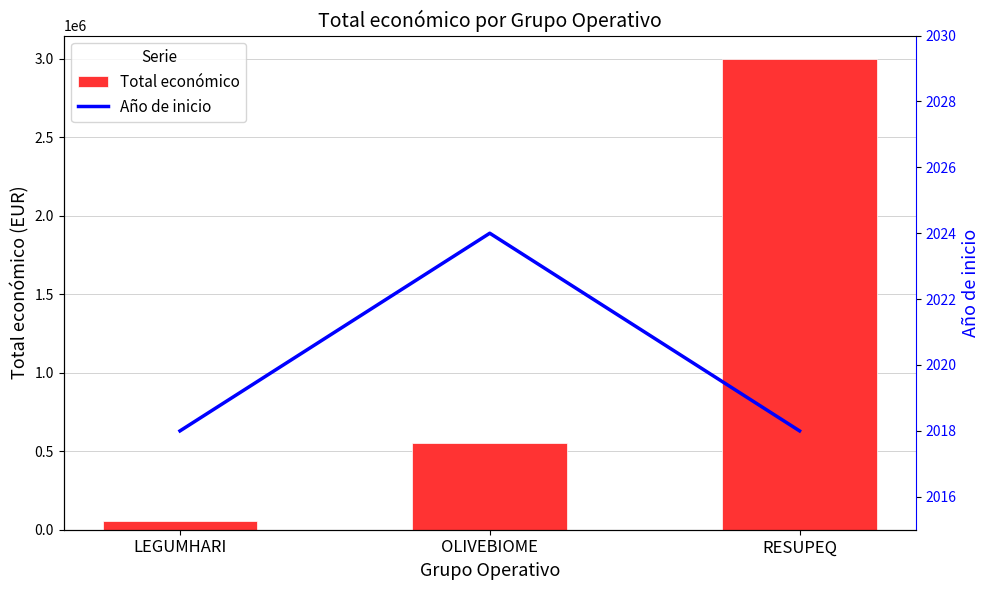

What is the minimum value shown in the chart?

2018